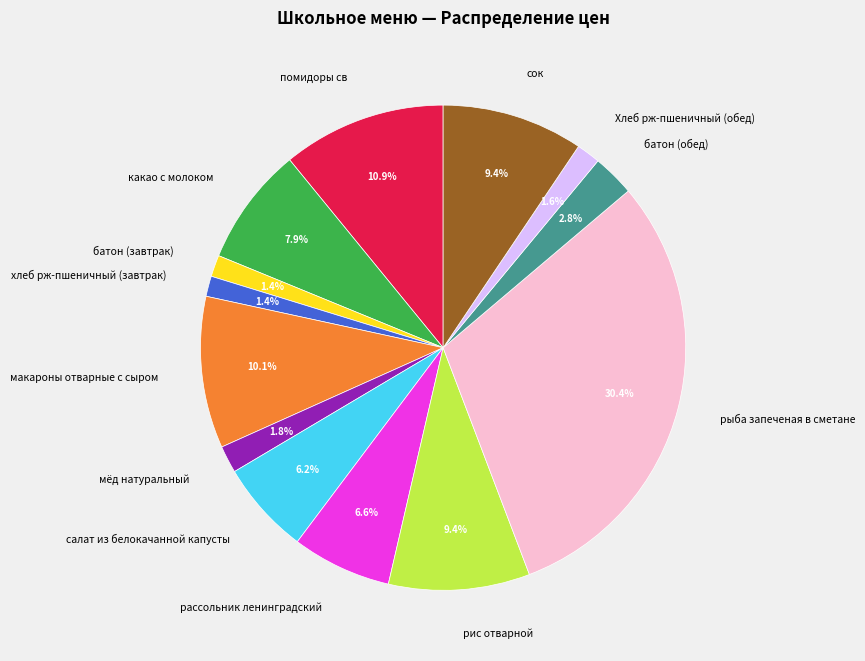

Does any single category account for the majority?

No